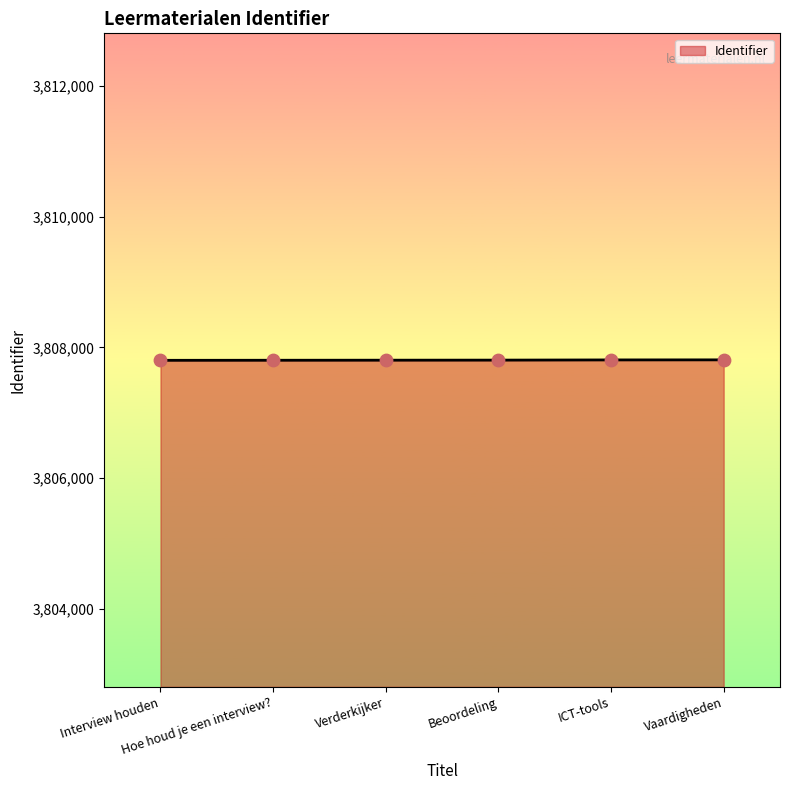

What is the ratio of the value at ICT-tools to the value at Verderkijker?

1.0